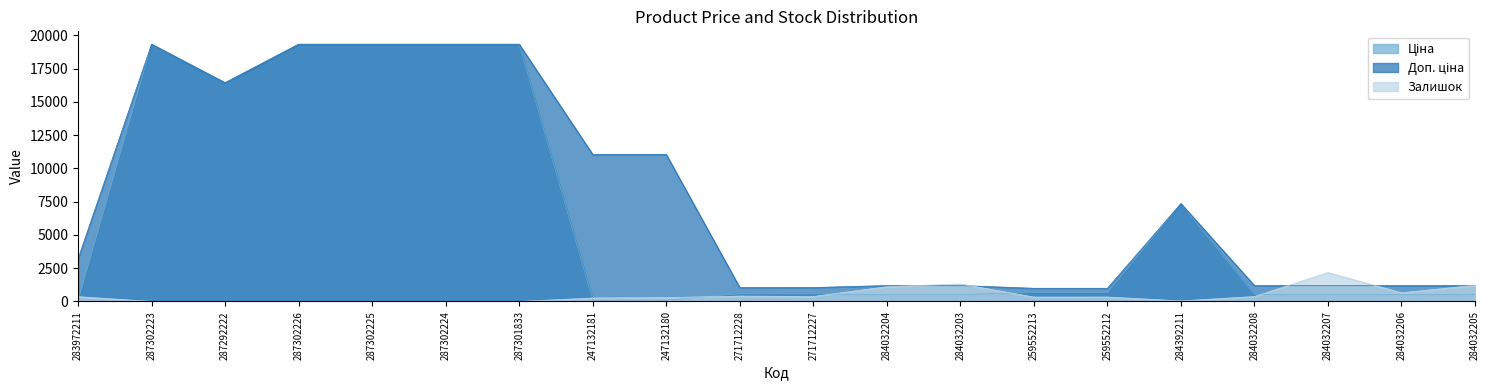

How many lines are shown in the chart?

3